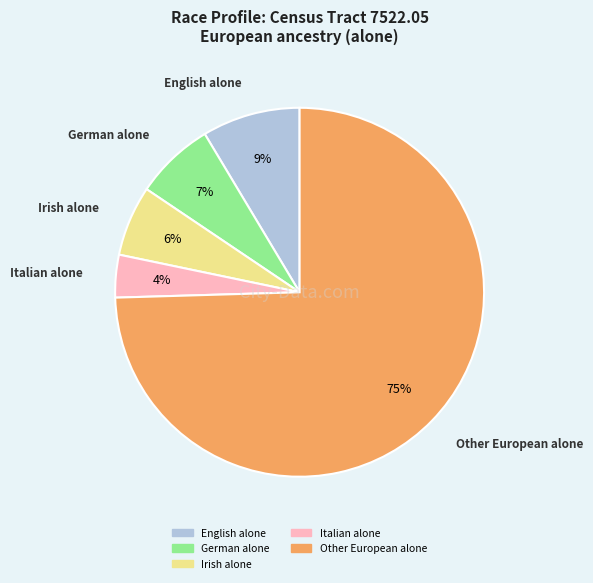

Is there any slice that represents more than half of the pie?

Yes